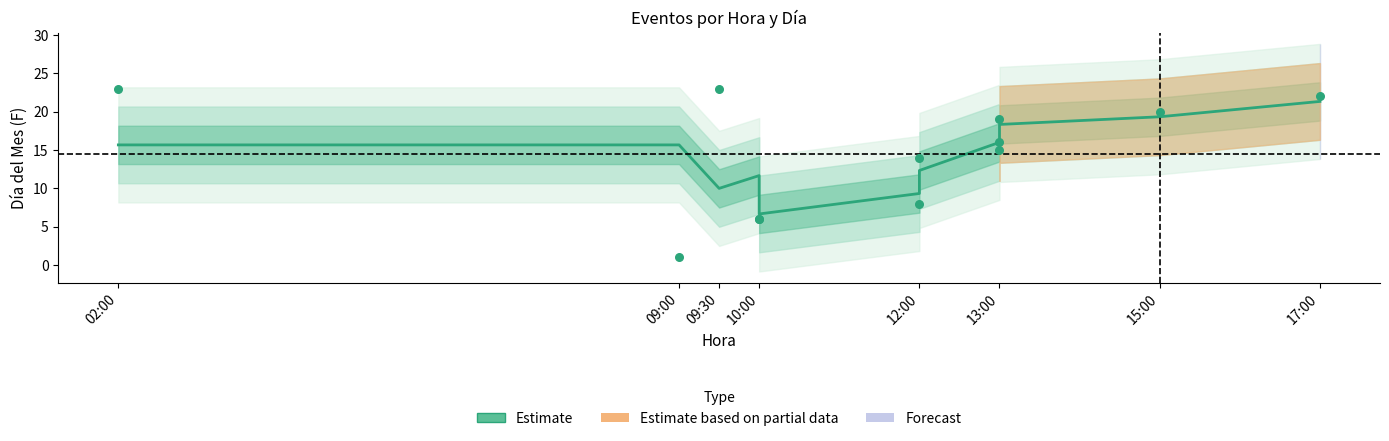

What is the ratio of the value at 17:00 to the value at 9?

0.9